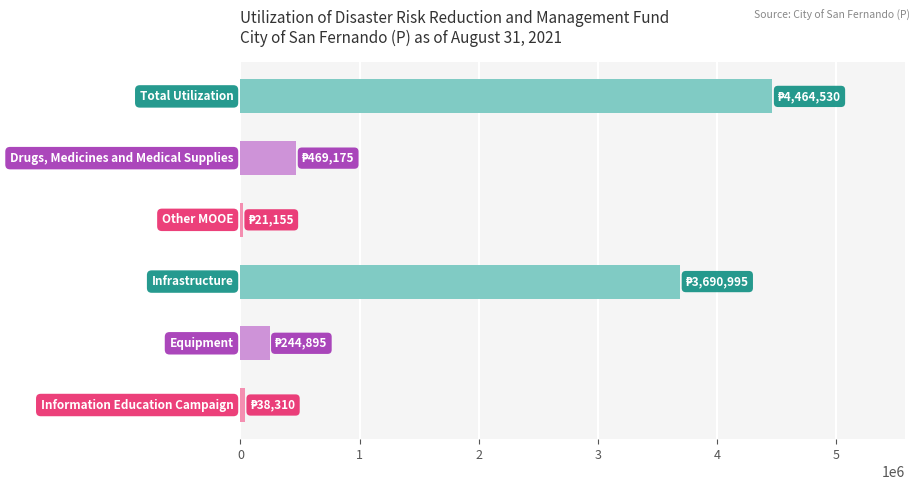

How many series are shown in this chart?

1